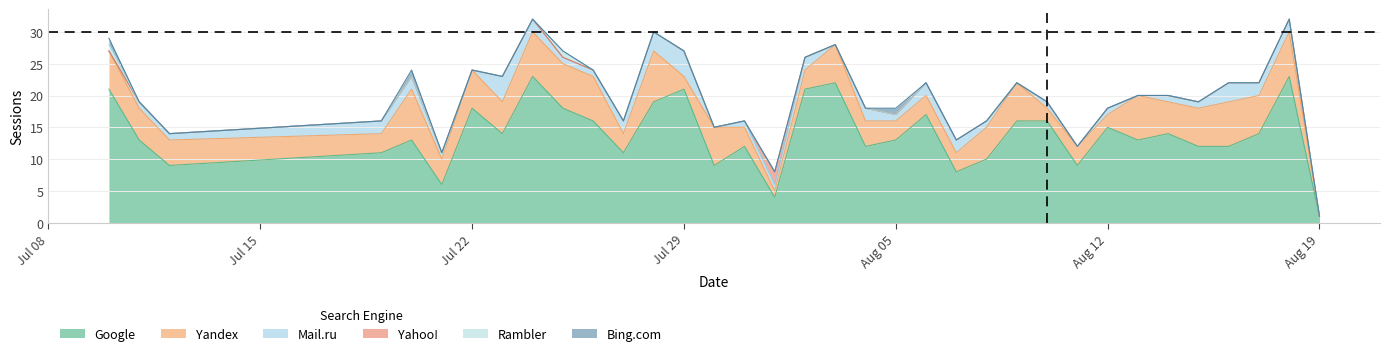

Between 2019-08-02 and 2019-08-11, which series saw the biggest shift?

Google